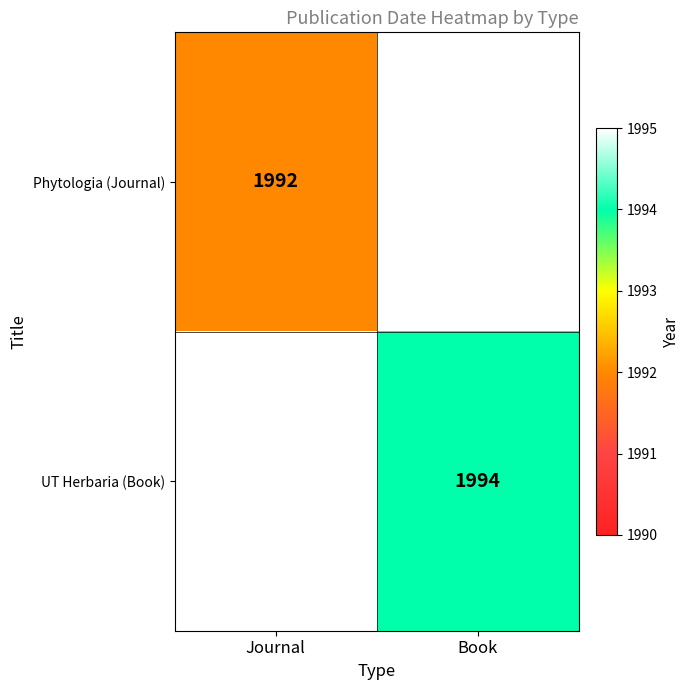

Is the value of Phytologia (Journal) at Journal greater than the value of UT Herbaria (Book) at Book?

No